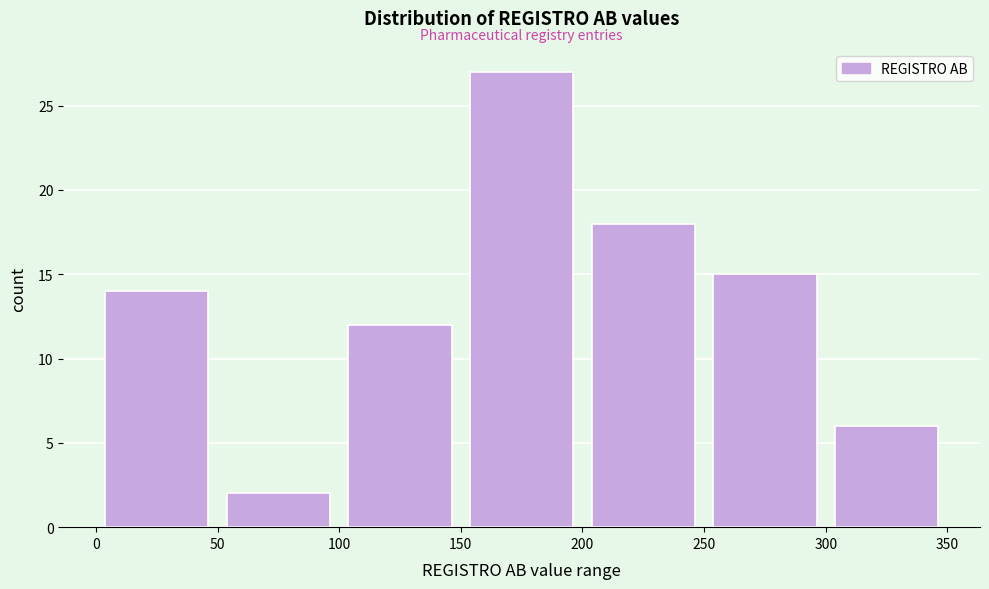

Reading left to right, list every bar in this chart as the range it spans on the x-axis followed by its height. The values are not printed on the chart, so give them approximately, as read against the axis.

0 to 50: 14
50 to 100: 2
100 to 150: 12
150 to 200: 27
200 to 250: 18
250 to 300: 15
300 to 350: 6